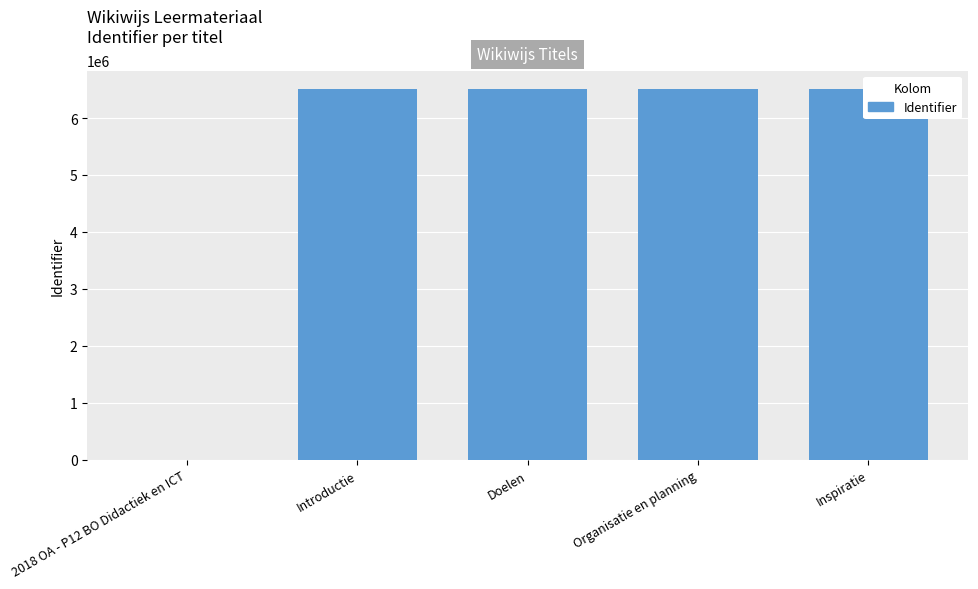

What is the sum of the values at Introductie and Doelen?

13013685